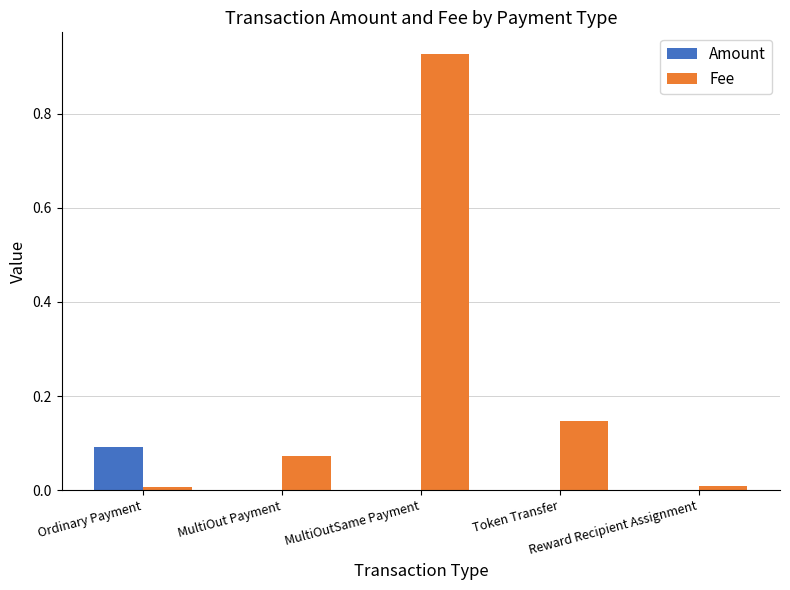

Which series has the largest total across all categories?

Fee